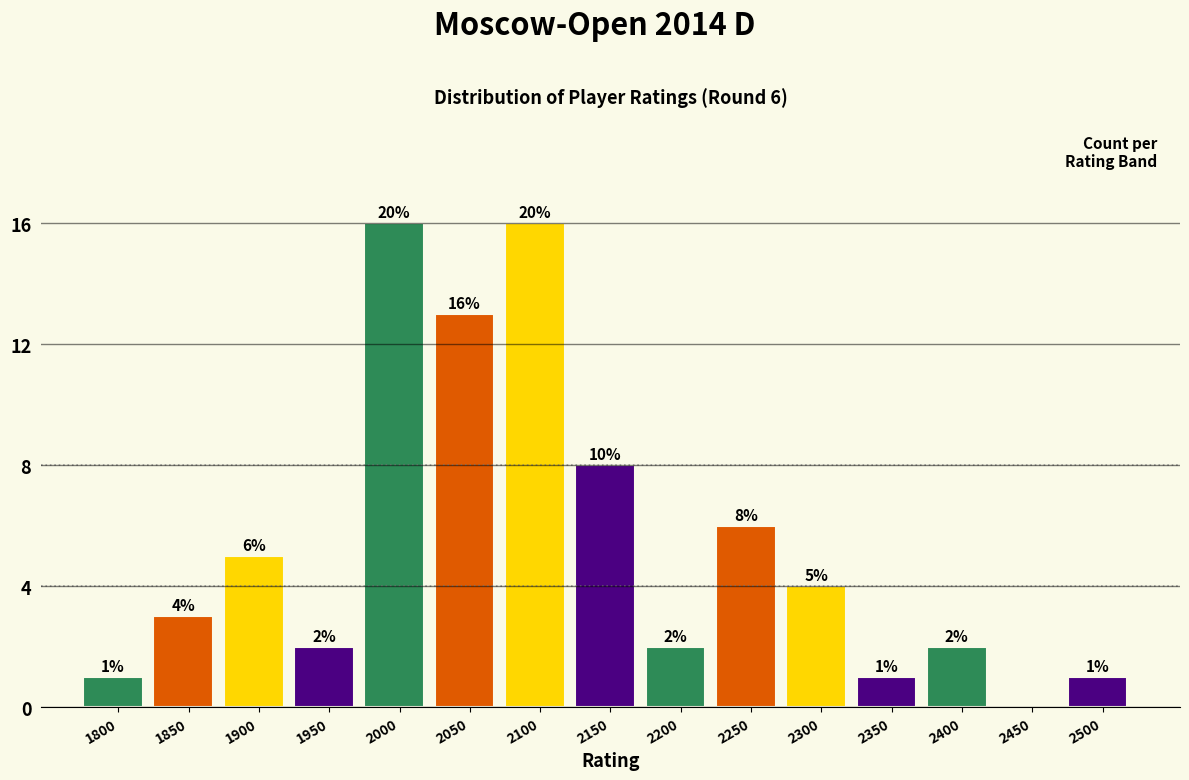

Reading right to left, what are all the values shown in this chart?

2500=1	2450=0	2400=2	2350=1	2300=4	2250=6	2200=2	2150=8	2100=16	2050=13	2000=16	1950=2	1900=5	1850=3	1800=1